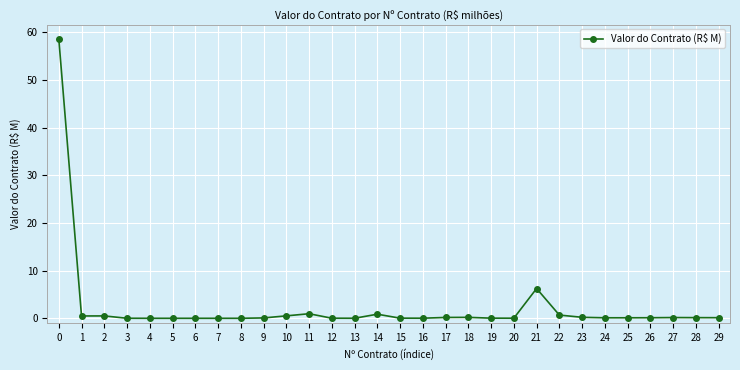

What is the value of the 25th point from the left?

0.1